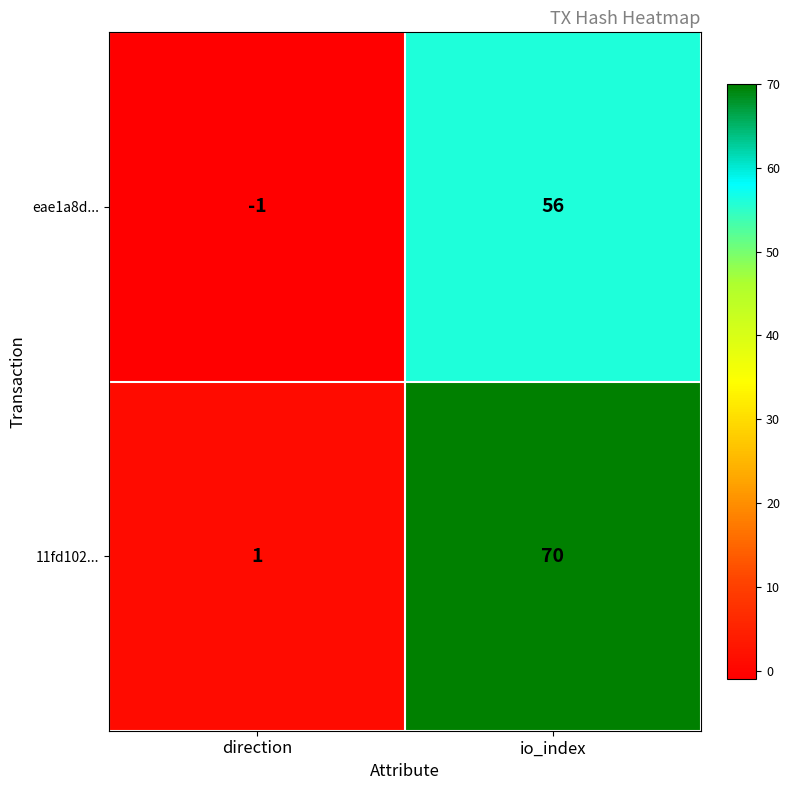

Which series has the largest total across all categories?

11fd102...